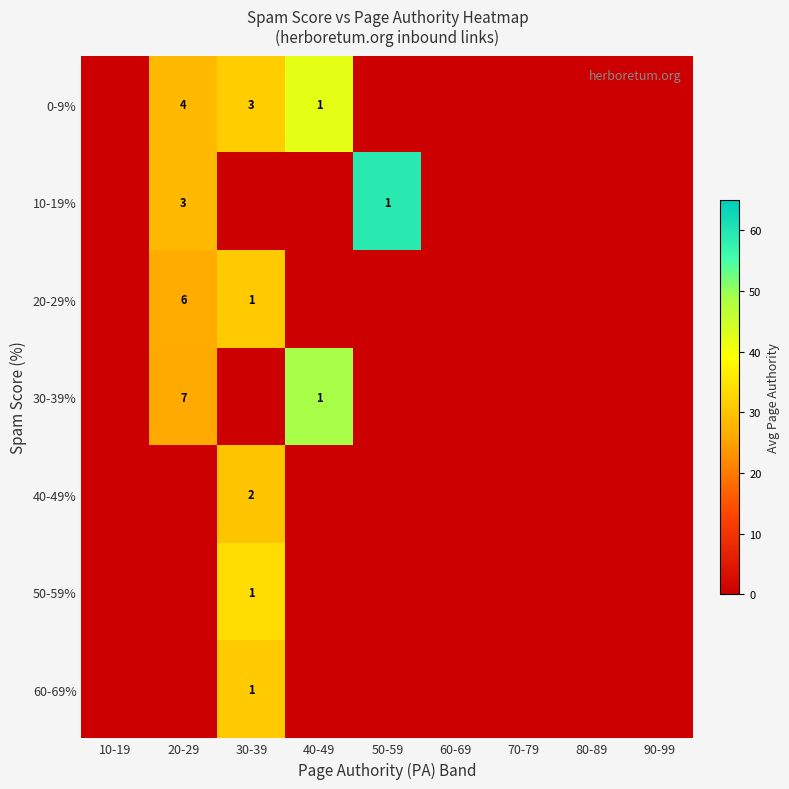

The value of 30-39% at 20-29 is 3. True or false?

False